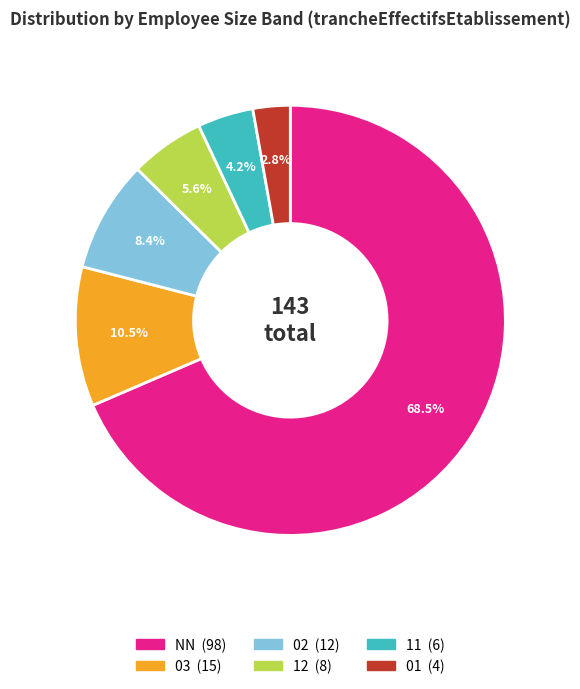

To the nearest percent, what percentage of the pie is 02?

8%